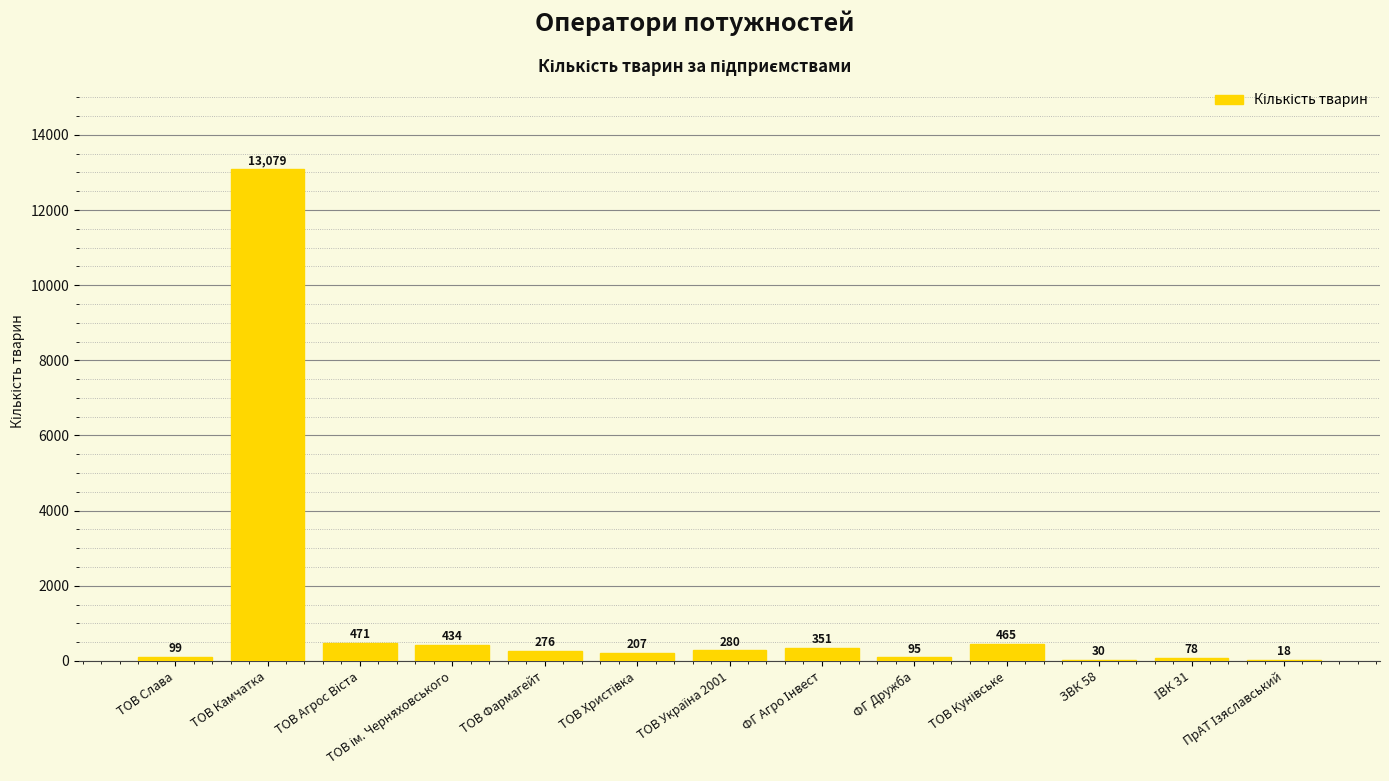

Which category has the highest value across all series?

ТОВ Камчатка